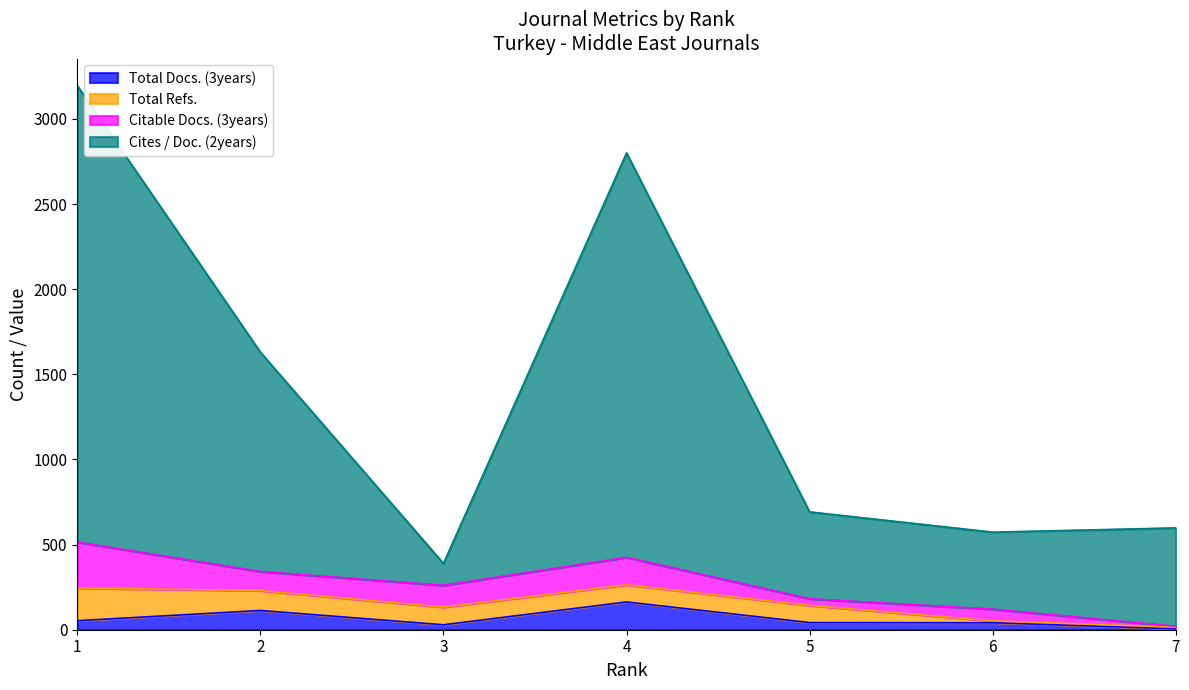

True or false: Cites / Doc. (2years) and Total Docs. (3years) cross at least once.

False